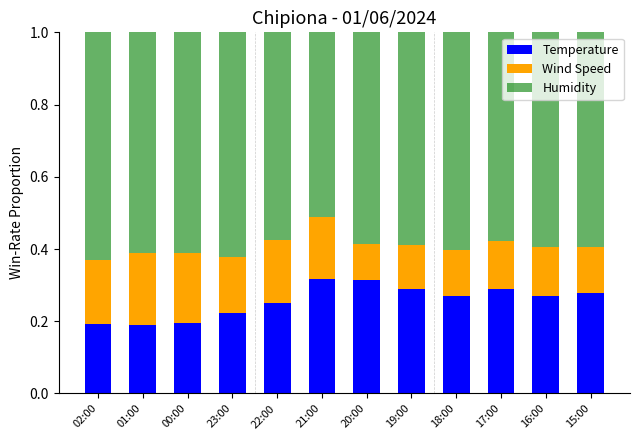

What is the total value across all series at 18:00?

1.0